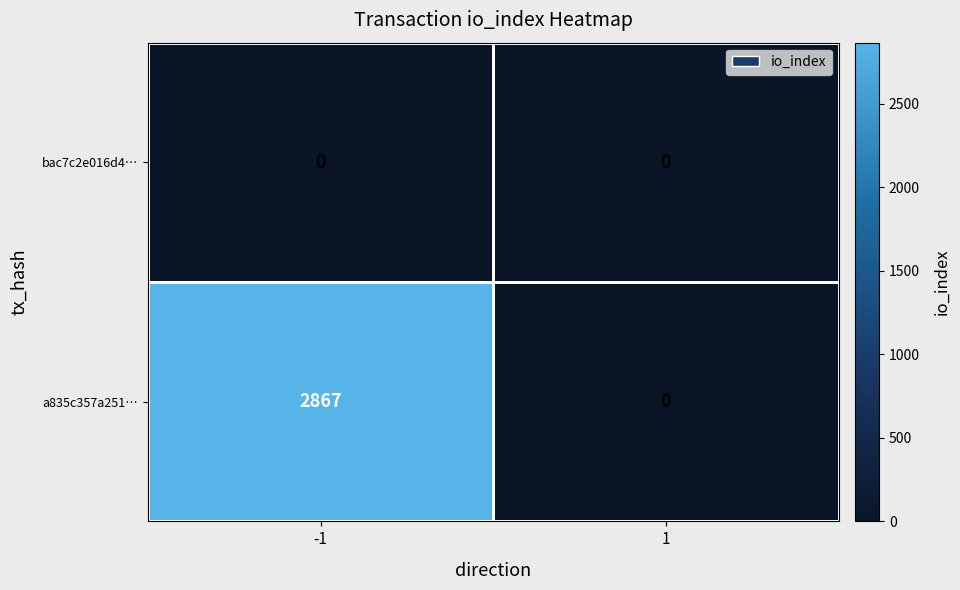

The a835c357a251… series shows 4008 at -1. True or false?

False